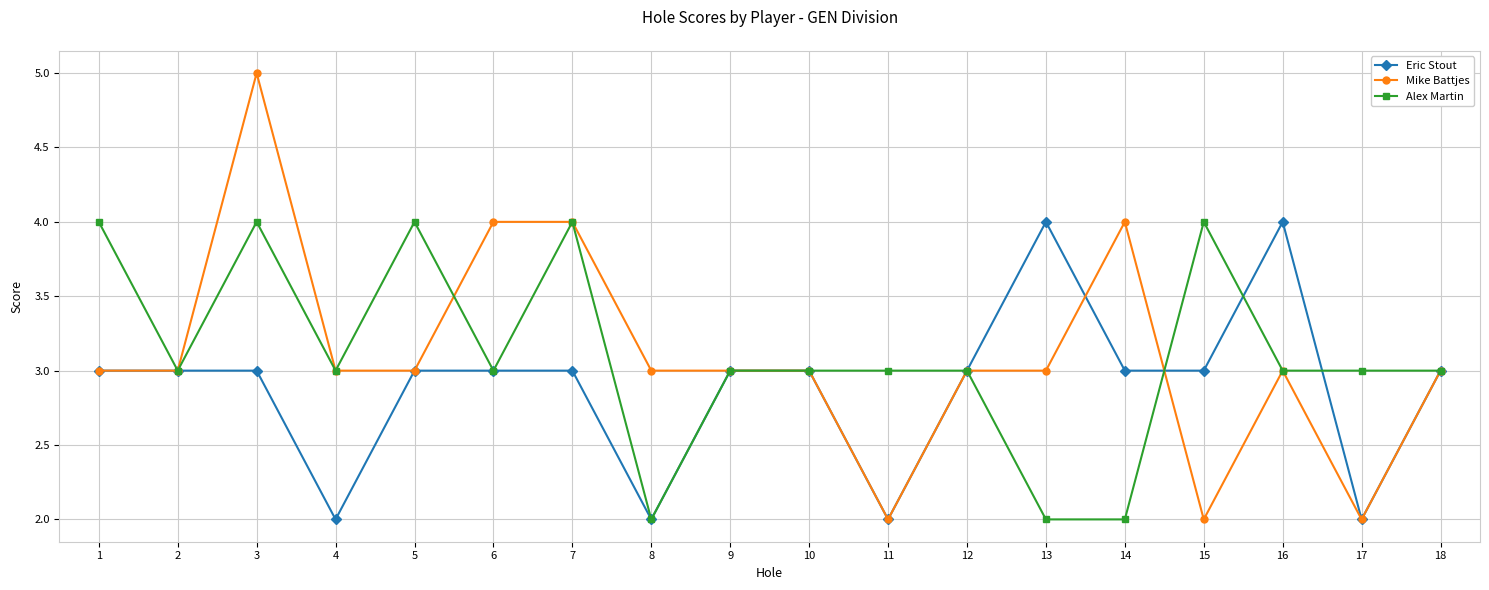

Count the number of categories in the chart.

18